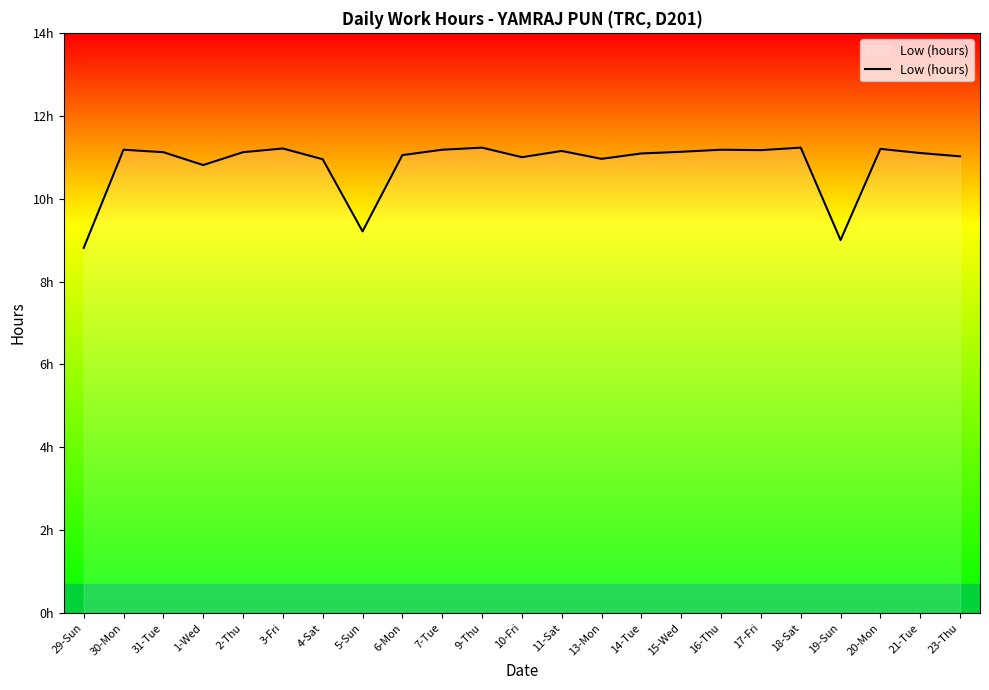

Does the chart have visible grid lines?

No